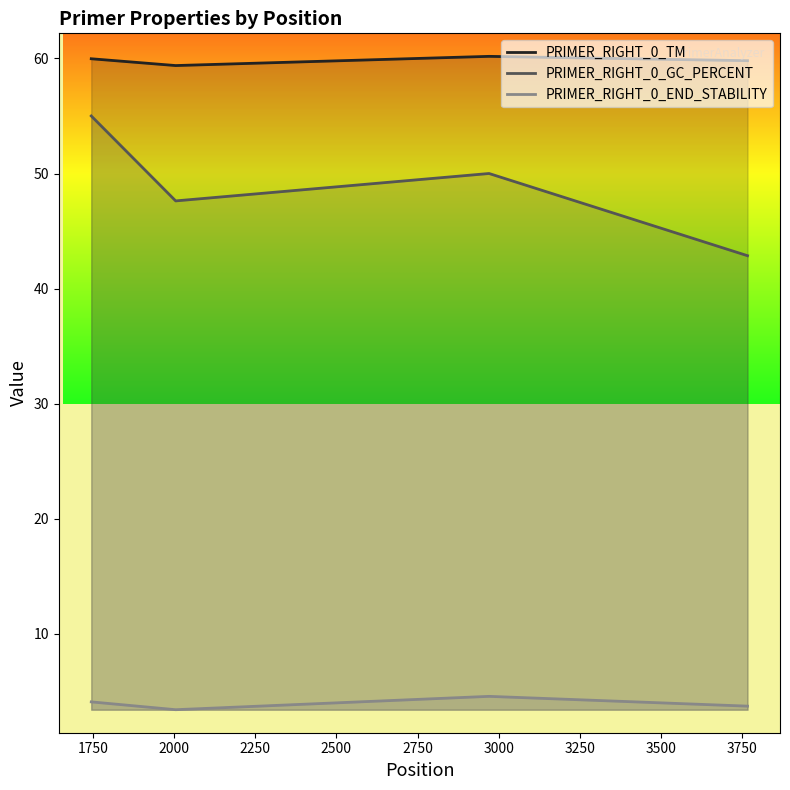

How many data points in PRIMER_RIGHT_0_GC_PERCENT are less than 50?

2